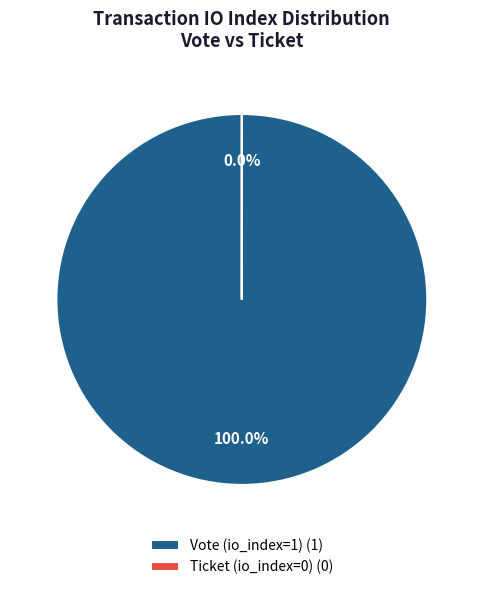

Does any single category account for the majority?

Yes